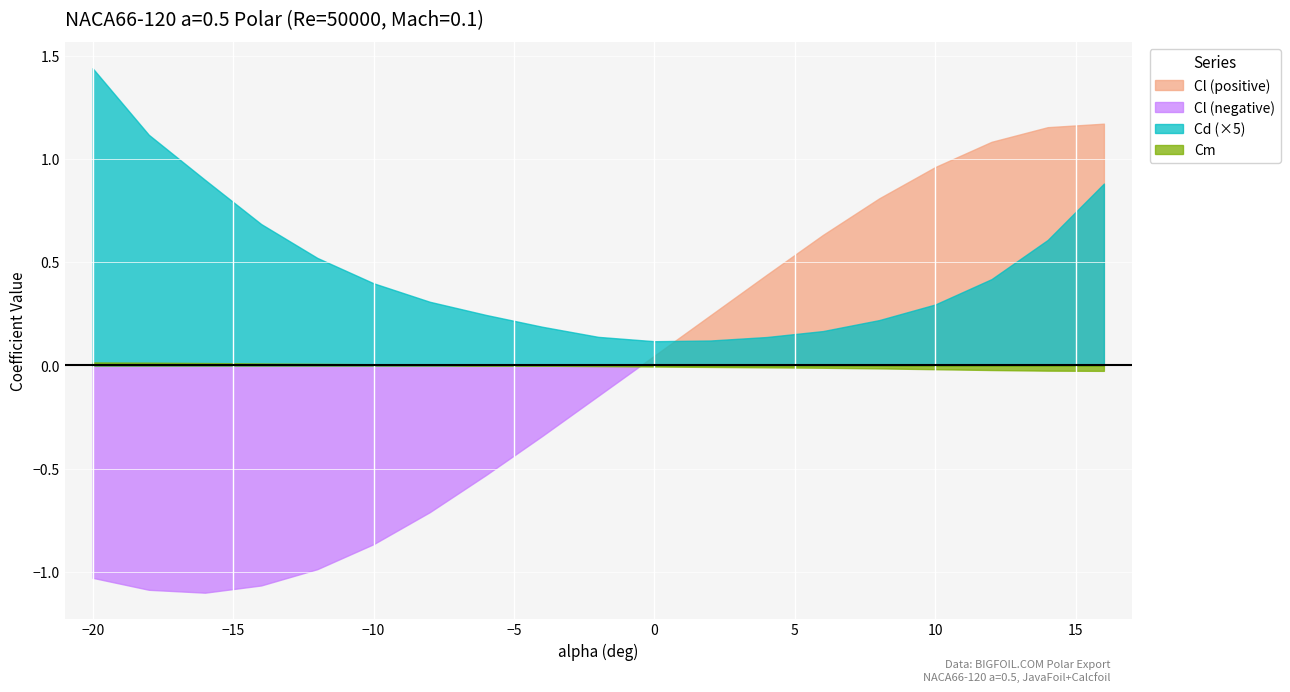

What is the difference between the Cd values at -20 and 2?

0.3